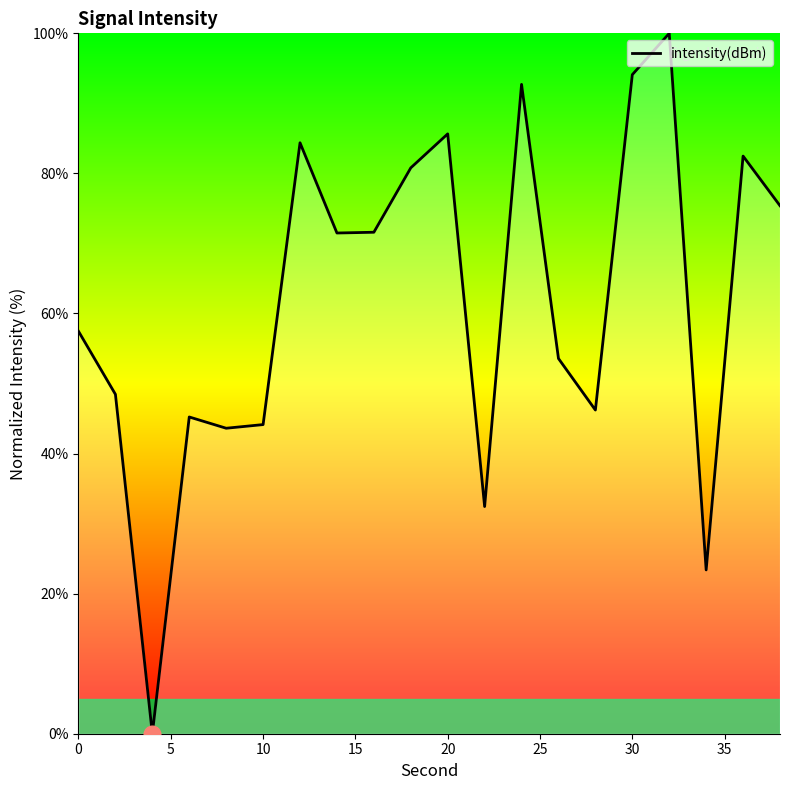

What is the difference between the maximum and minimum values?

100.0